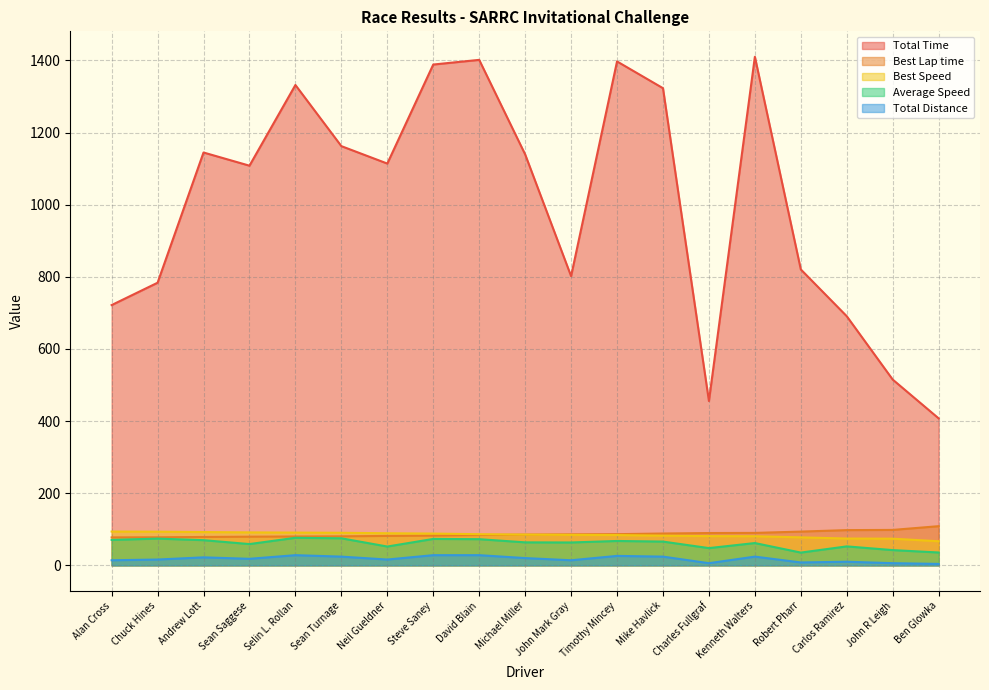

Between Carlos Ramirez and Charles Fullgraf, which is larger?

Carlos Ramirez